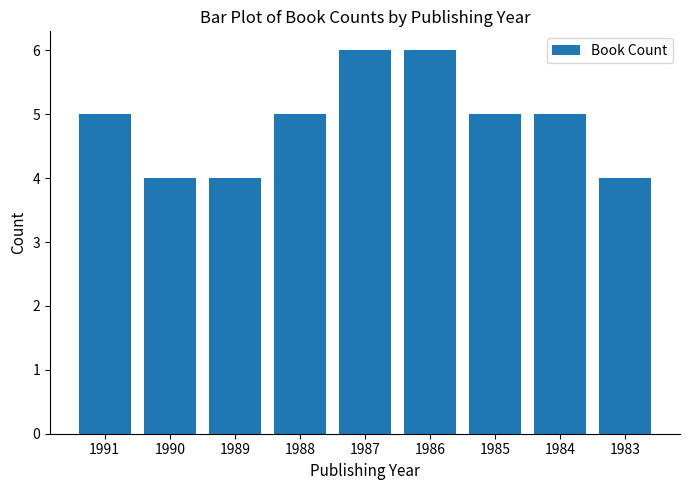

True or false: the data shows 6 at 1987.

True